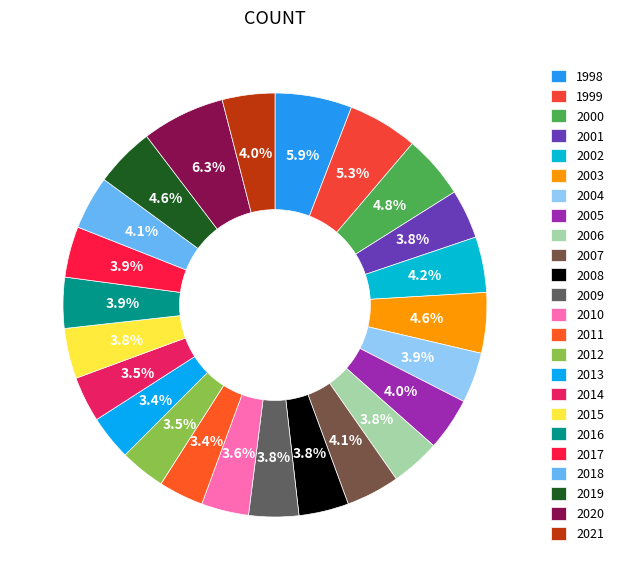

What percentage is the 2019 slice, to the nearest percent?

5%